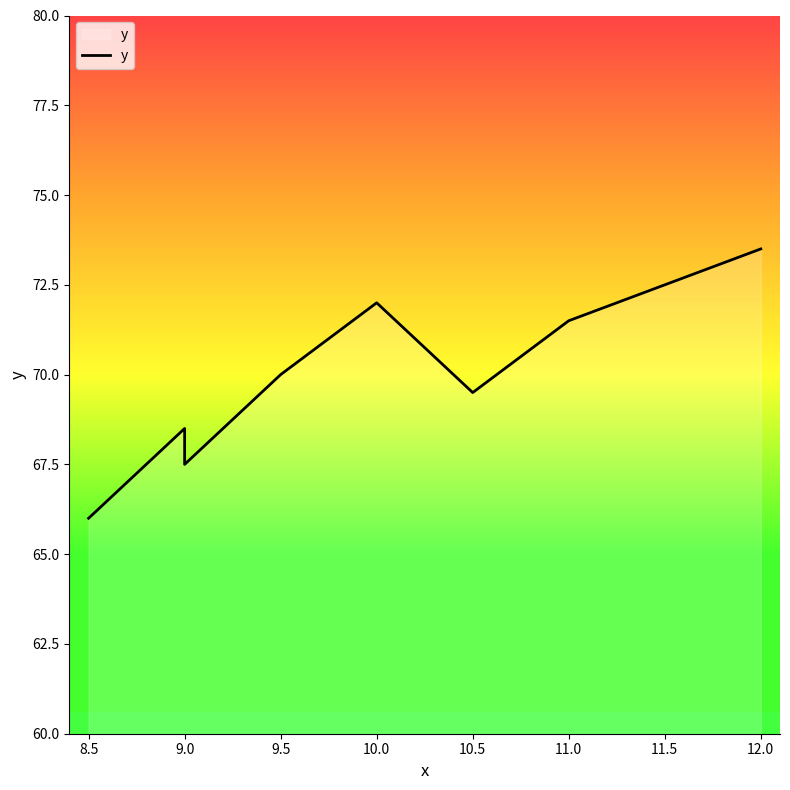

Is it true that the value at 9.0 is 19.9?

False